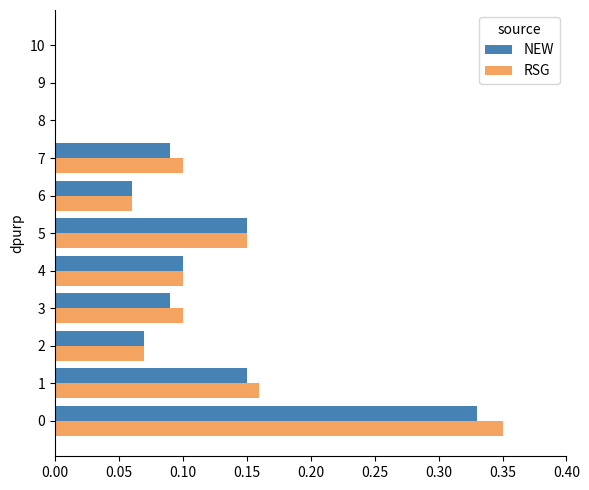

Is it true that RSG equals 0.1 at 6?

True